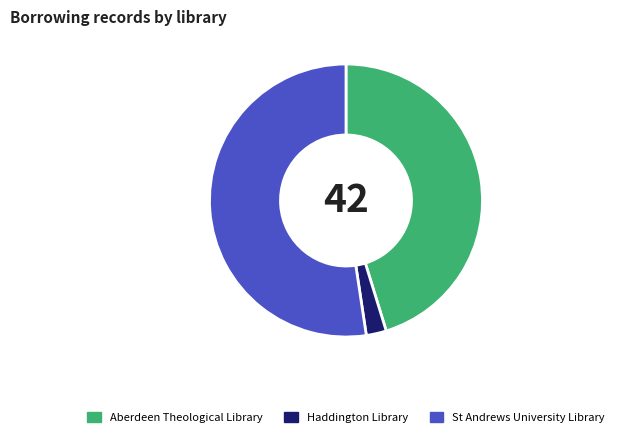

Is it true that Aberdeen Theological Library is 39% of the pie?

False